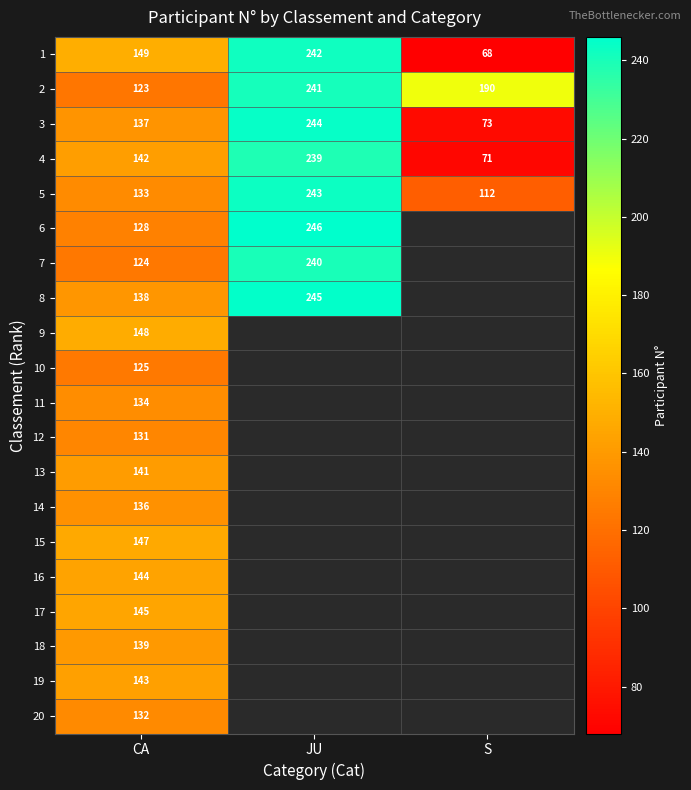

Is the value of 6 at JU greater than the value of 7 at CA?

Yes